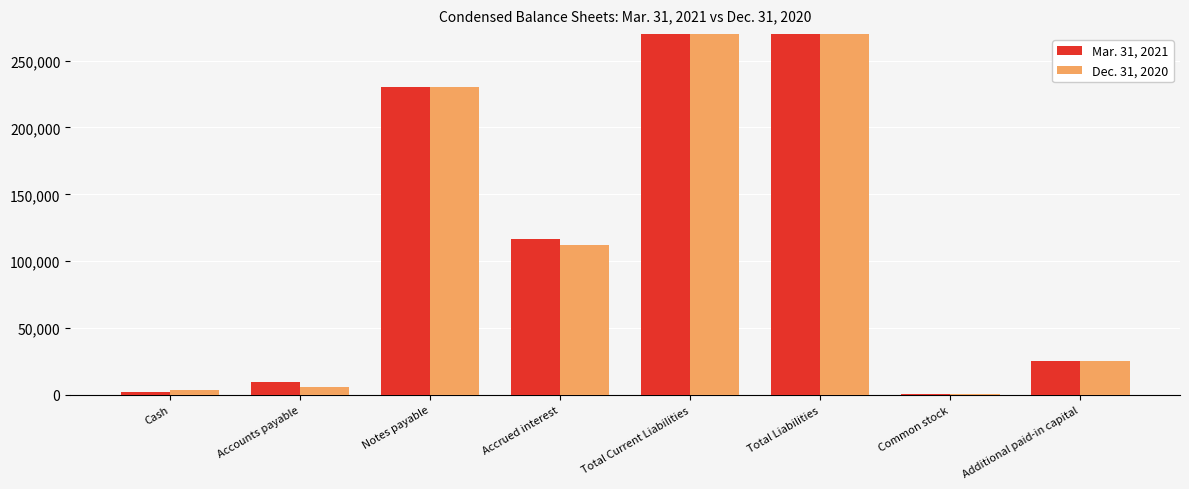

List the series in order of their overall mean, lowest first.

Dec. 31, 2020, Mar. 31, 2021